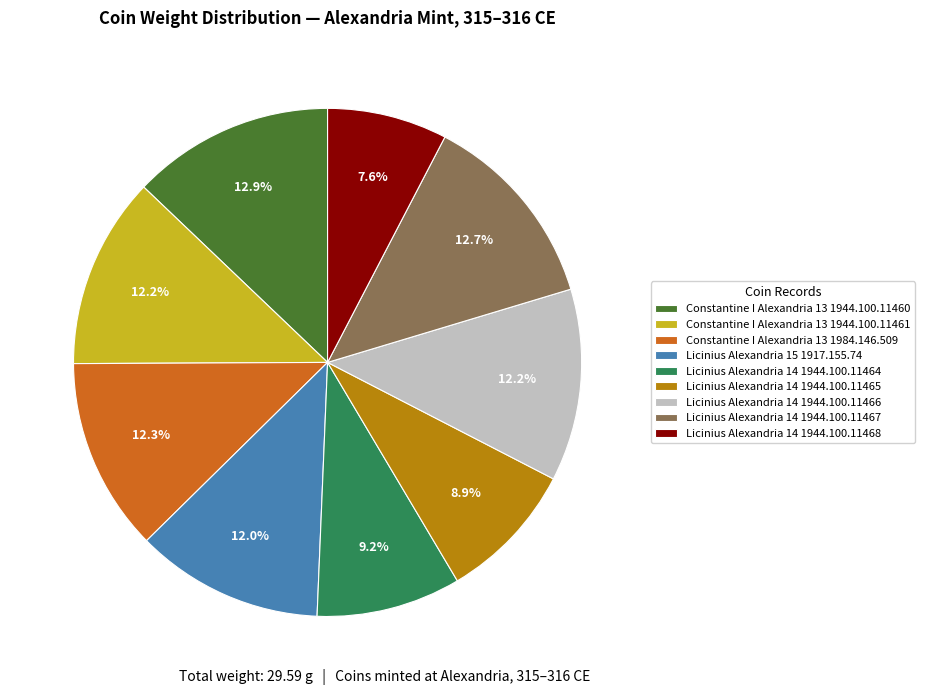

Is there any slice that represents more than half of the pie?

No